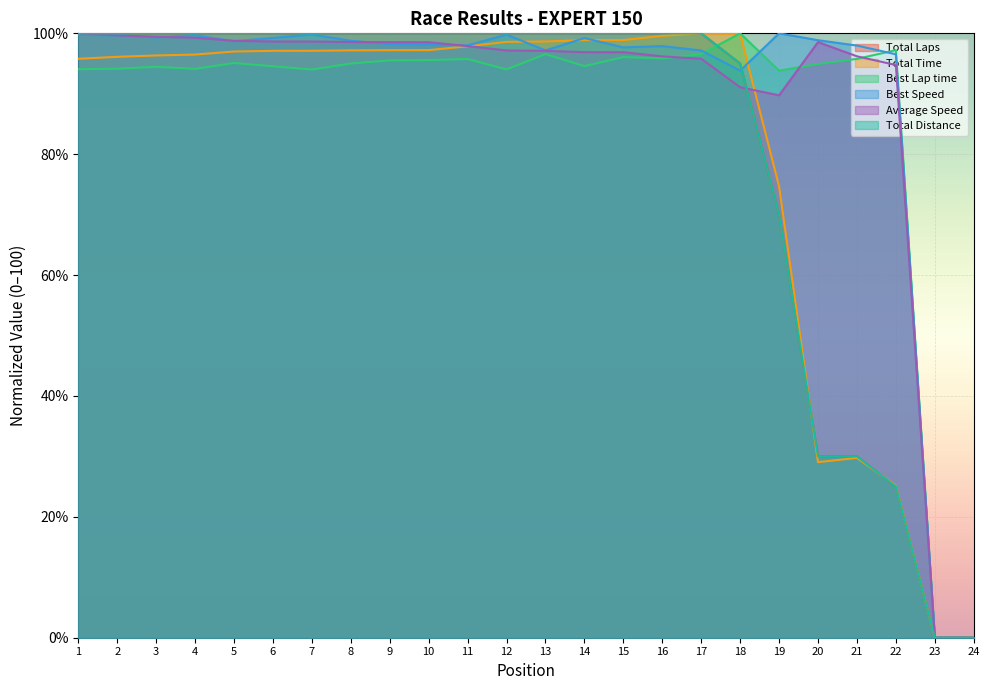

Does the chart display data point markers on the line(s)?

No